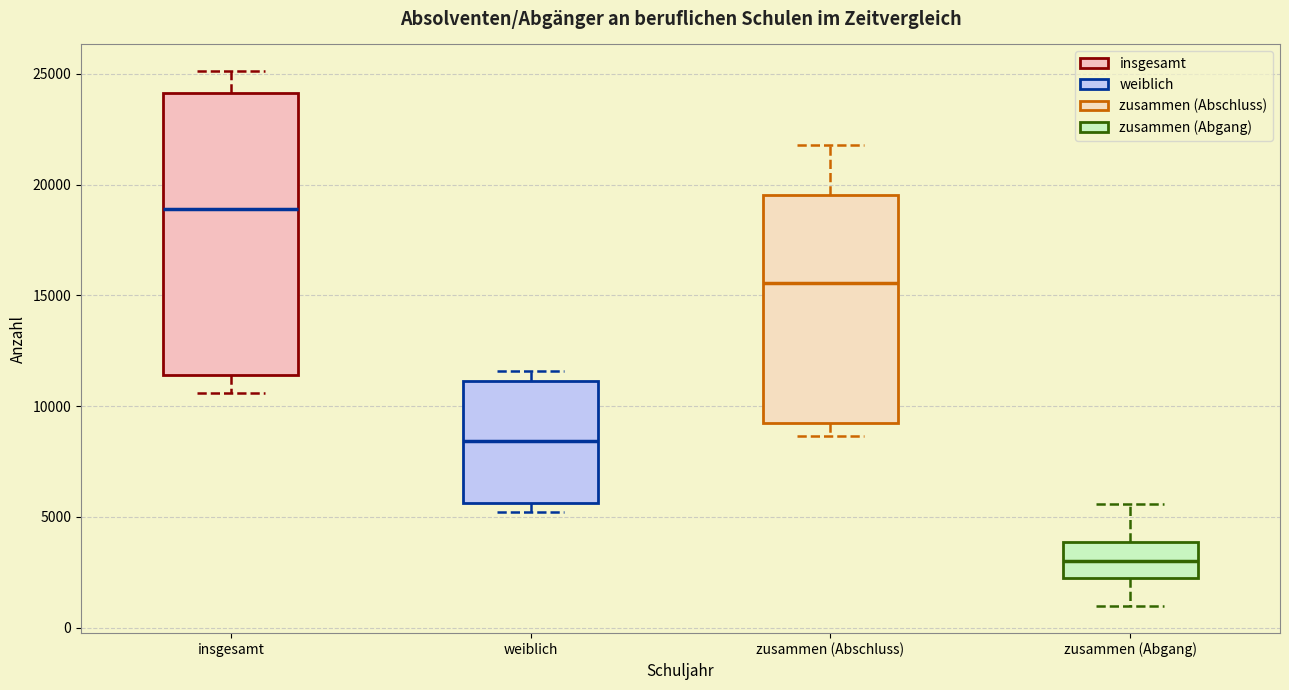

Which box is the tallest, from its lower edge to its upper edge?

insgesamt